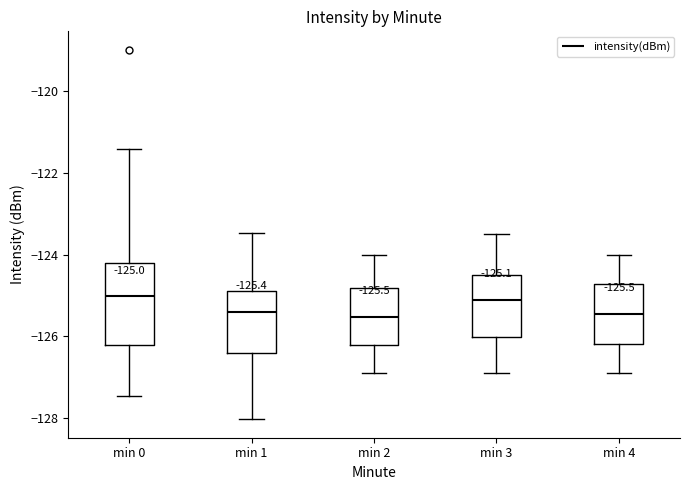

Comparing the boxes themselves (not the whiskers), which one is the tallest?

min 0